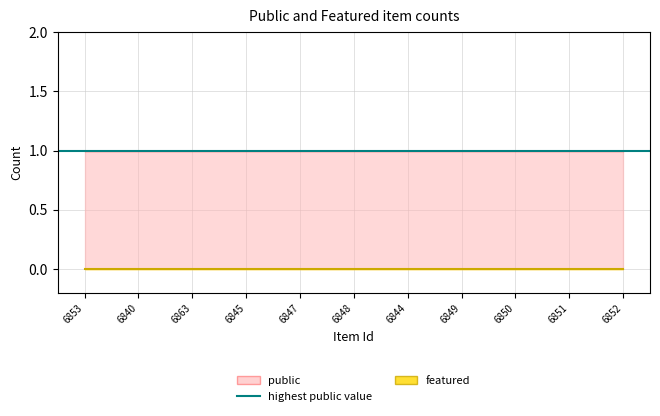

What position from the left is 6853?

1